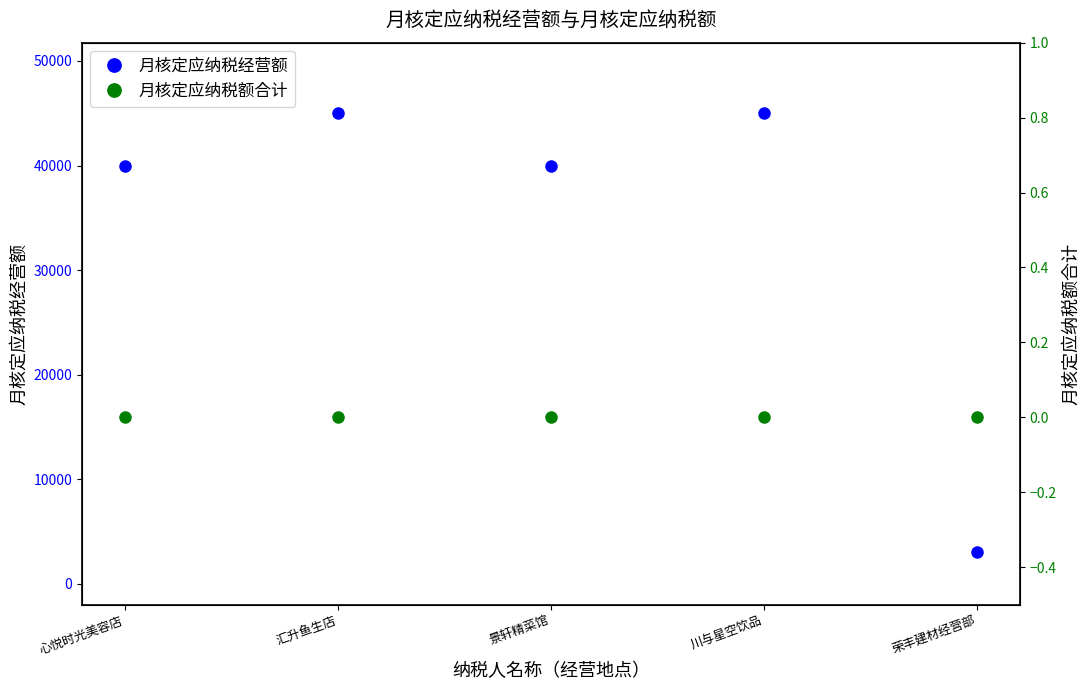

Which category has the lowest value across all series?

心悦时光美容店